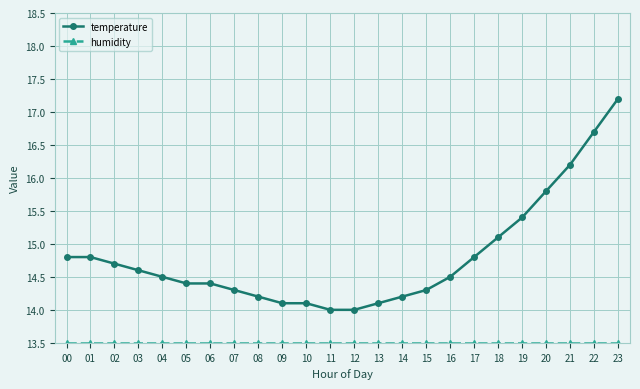

Is it true that temperature equals 19.4 at 01?

False